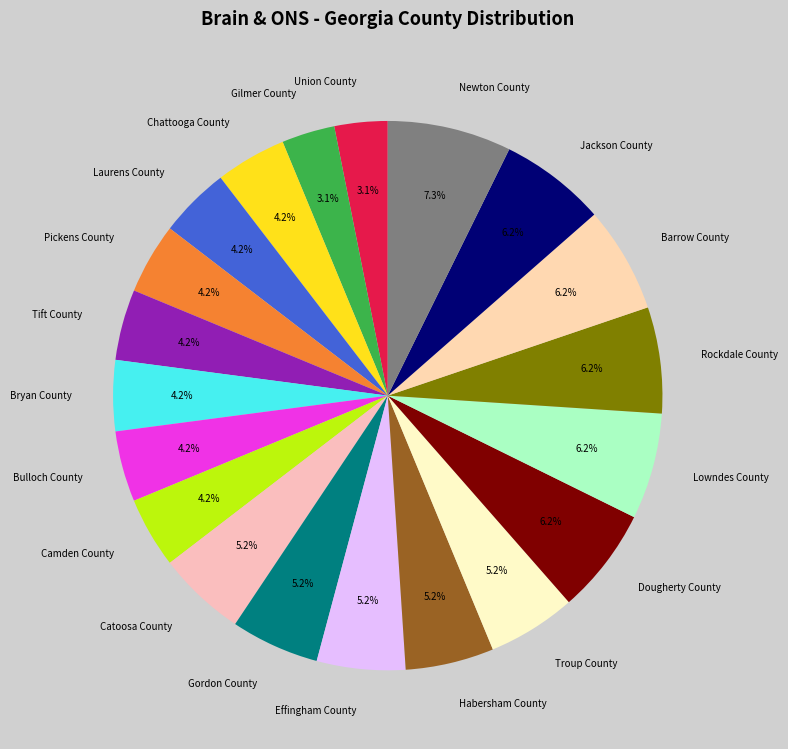

Is the sum of Rockdale County and Habersham County greater than half?

No